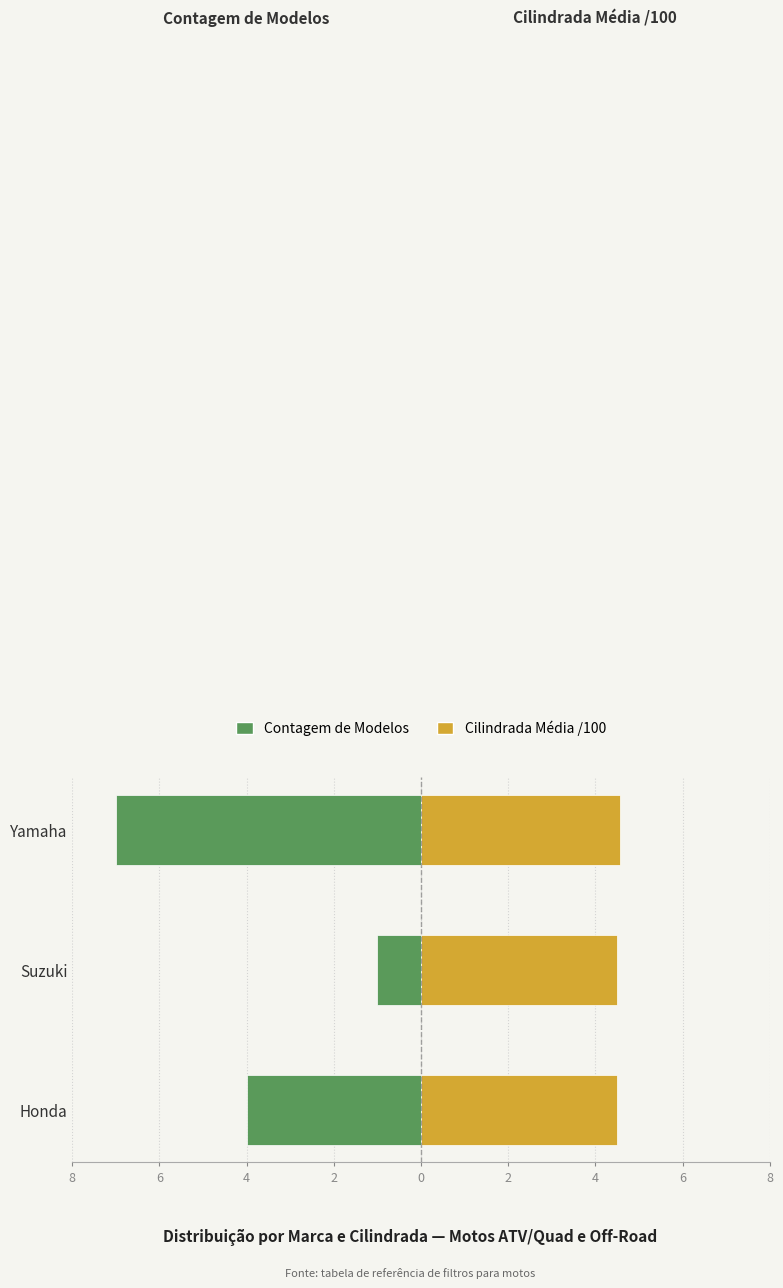

What is the value of the Contagem de Modelos bar at the 1st from the left?

-4.0